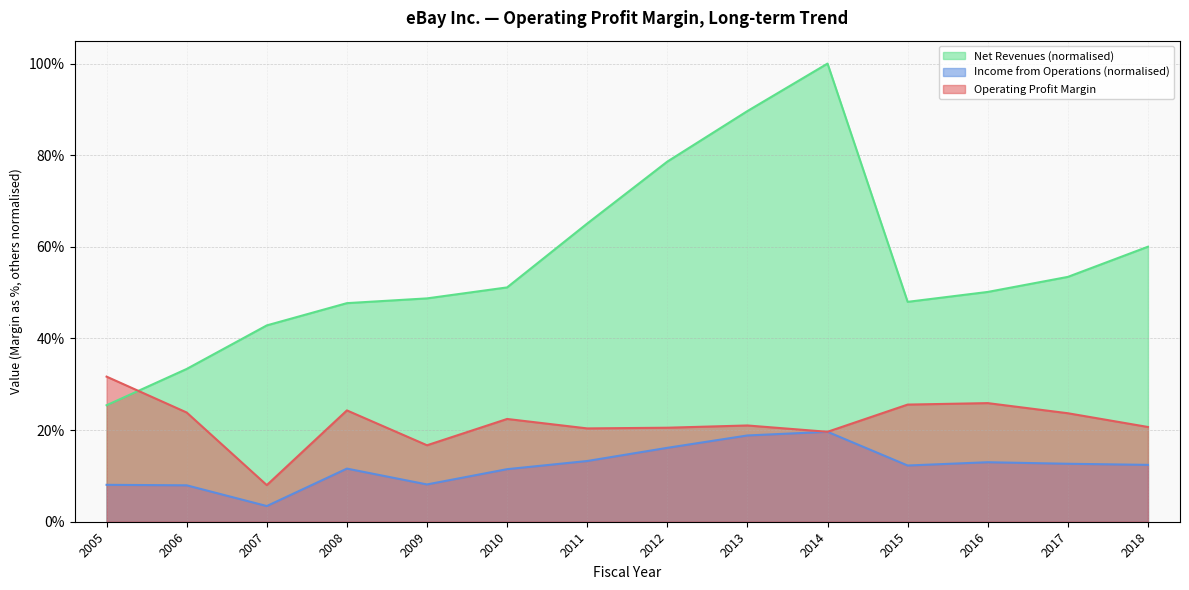

How many distinct data groups are displayed?

3